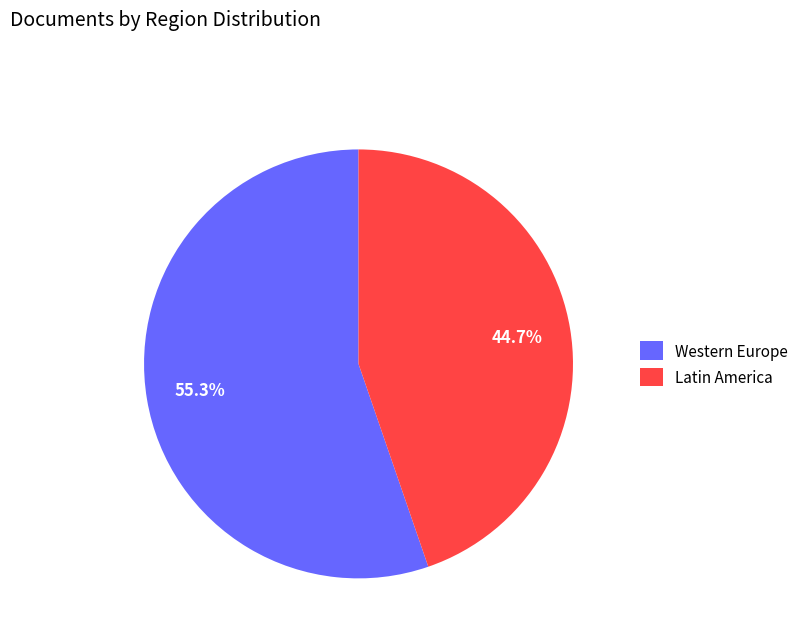

Is the sum of Latin America and Western Europe greater than half?

Yes